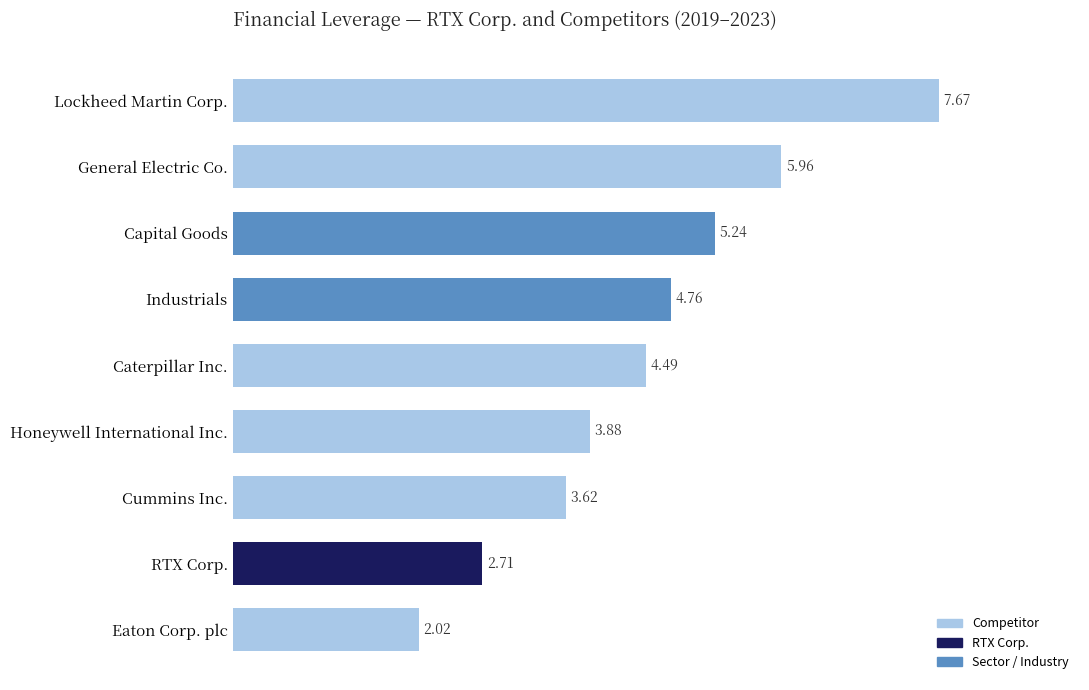

Between Caterpillar Inc. and Cummins Inc., which is larger?

Caterpillar Inc.